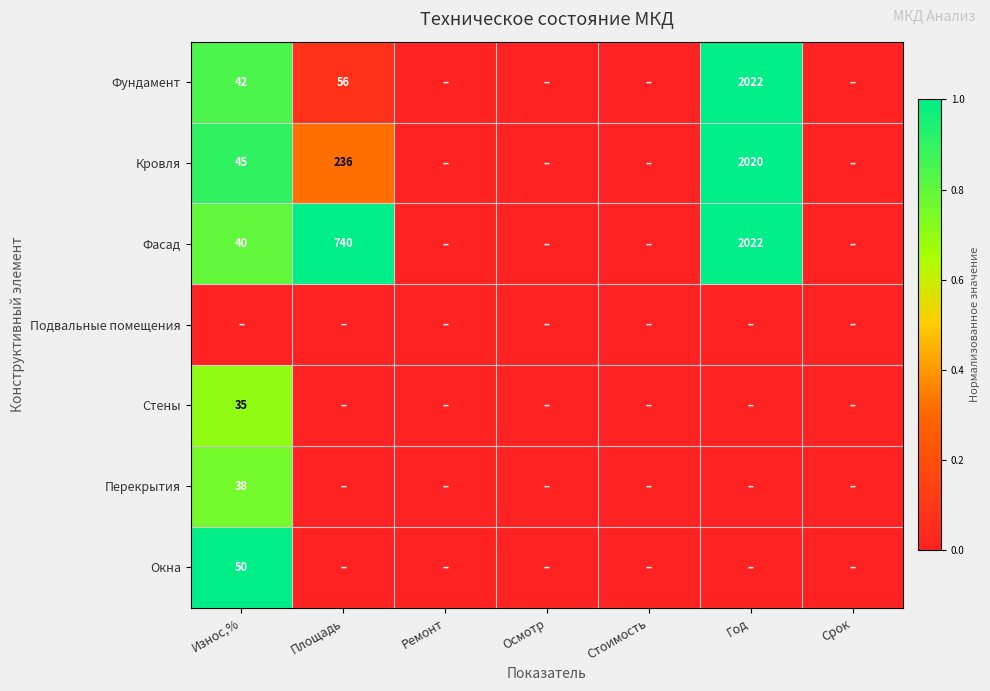

The value of Фундамент at Площадь is 56. True or false?

True